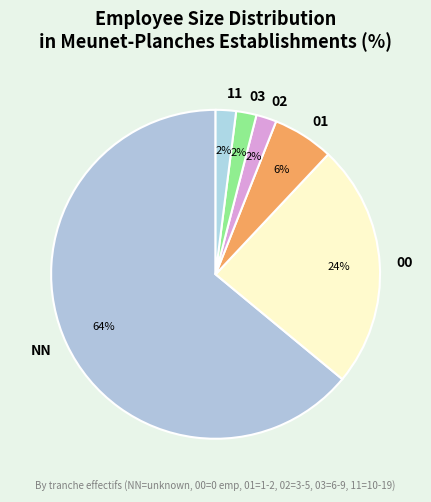

What is the ratio of the value at 01 to the value at 11?

3.0